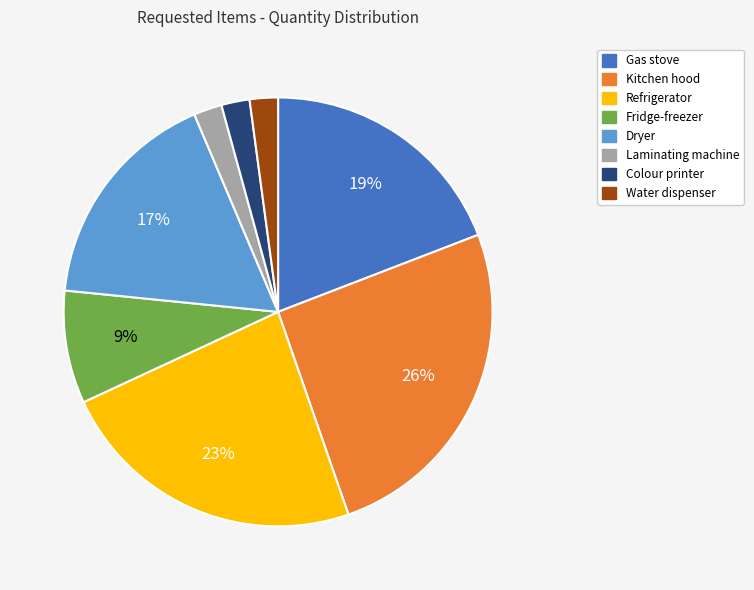

To the nearest percent, what is the average slice percentage?

12%